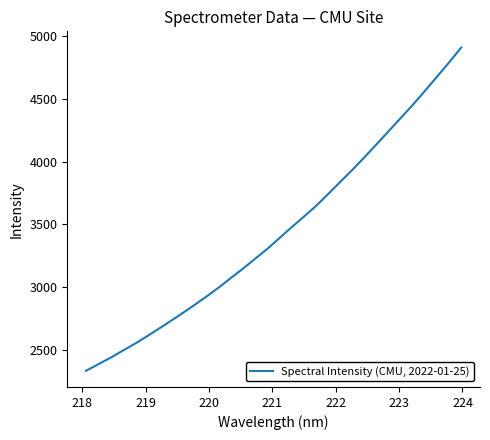

Is this an area chart (filled region under the line)?

No